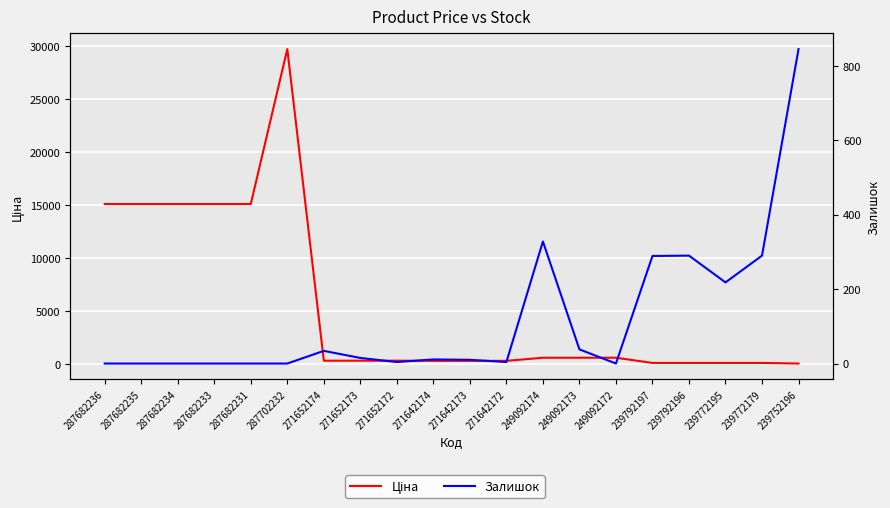

What is the value of the Ціна point at the 20th from the left?

57.0